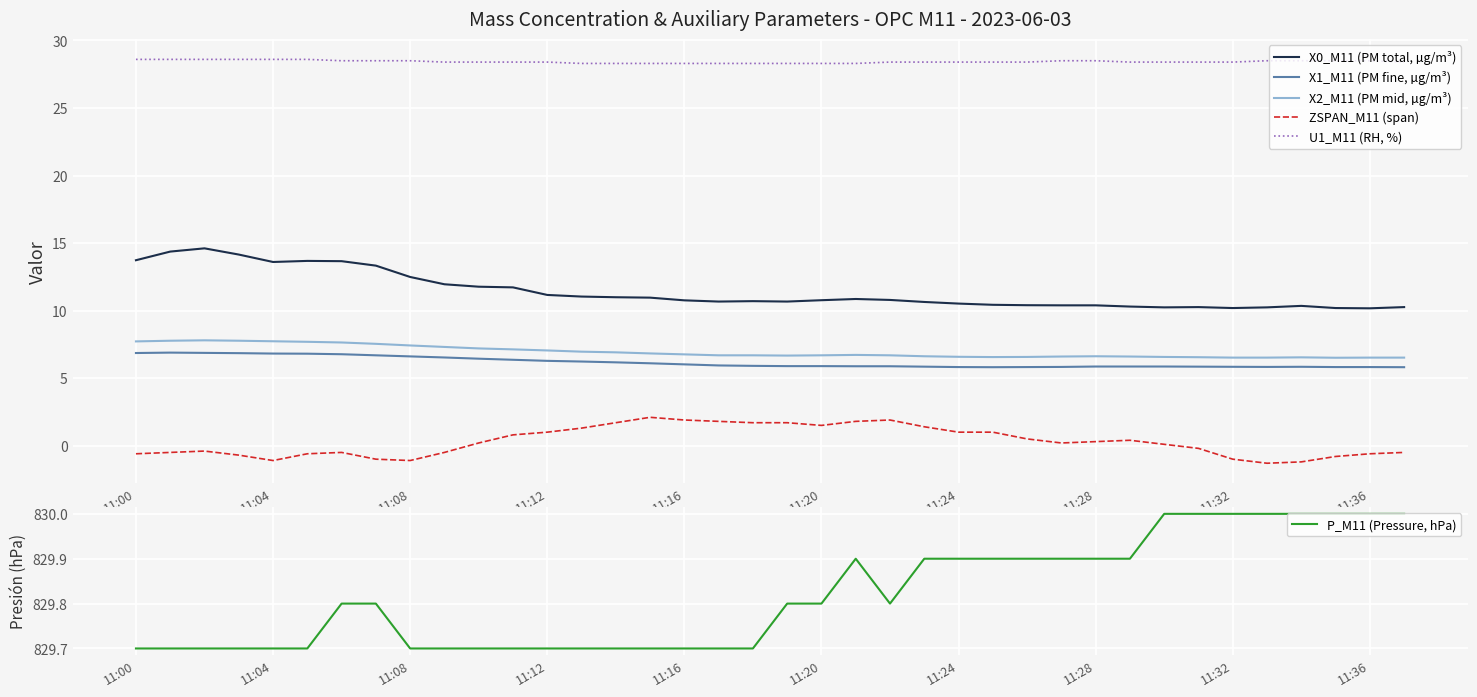

How many interior local valleys does the X2_M11 (PM mid, µg/m³) series have?

3